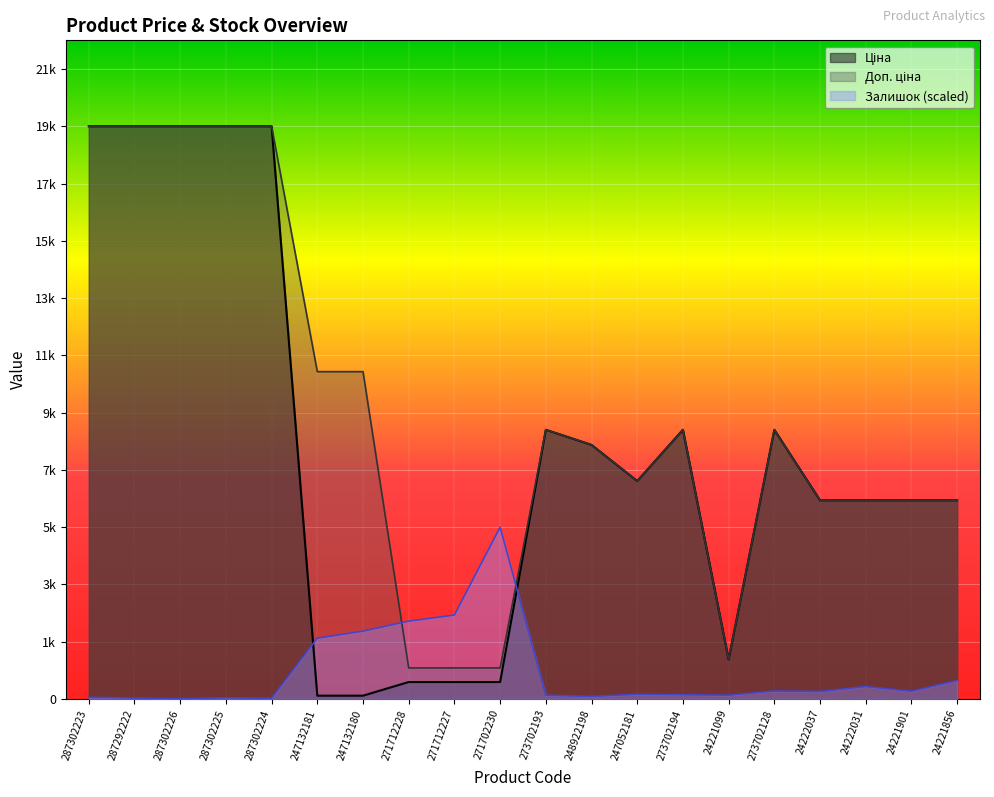

Reading left to right, what are all the values shown in this chart?

Ціна: 19964.2	19964.2	19964.2	19964.2	19964.2	114.1	114.1	589.9	589.9	589.9	9384.0	8856.7	7596.5	9384.0	1375.4	9384.0	6925.7	6925.7	6925.7	6925.7
Доп. ціна: 19964.2	19964.2	19964.2	19964.2	19964.2	11410.0	11410.0	1081.7	1081.7	1081.7	9384.0	8856.7	7596.5	9384.0	1375.0	9384.0	6925.7	6925.7	6925.7	6925.7
Залишок: 57.0	32.6	8.1	40.7	24.4	2118.6	2363.1	2713.5	2925.4	5989.3	130.4	89.6	163.0	146.7	130.4	277.1	260.8	431.9	268.9	643.7